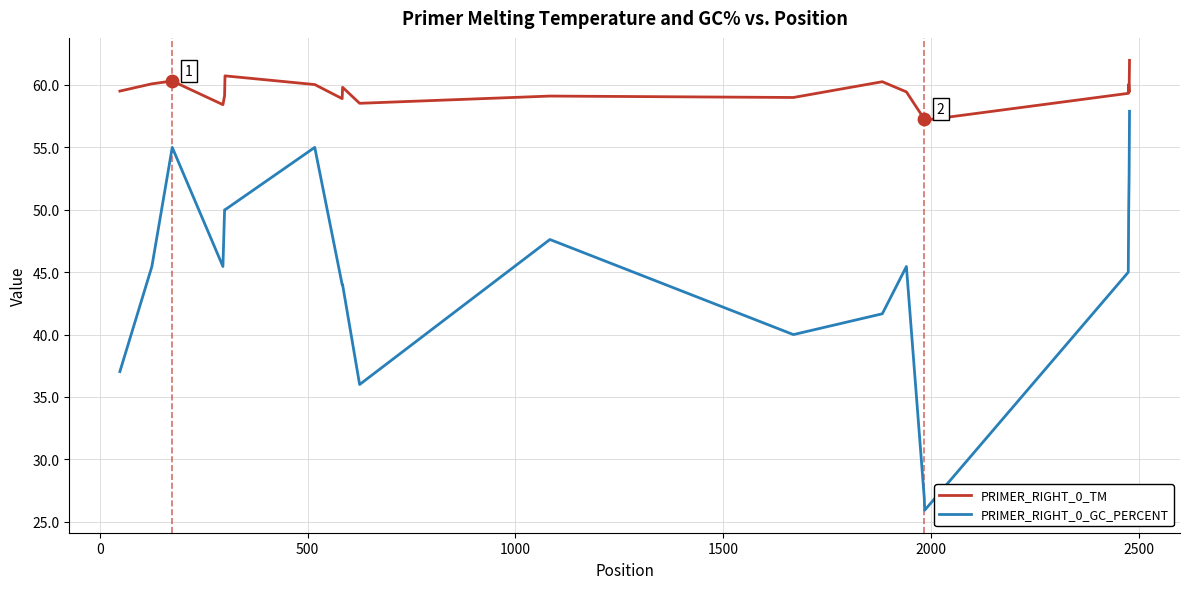

Which series has the largest total across all categories?

PRIMER_RIGHT_0_TM